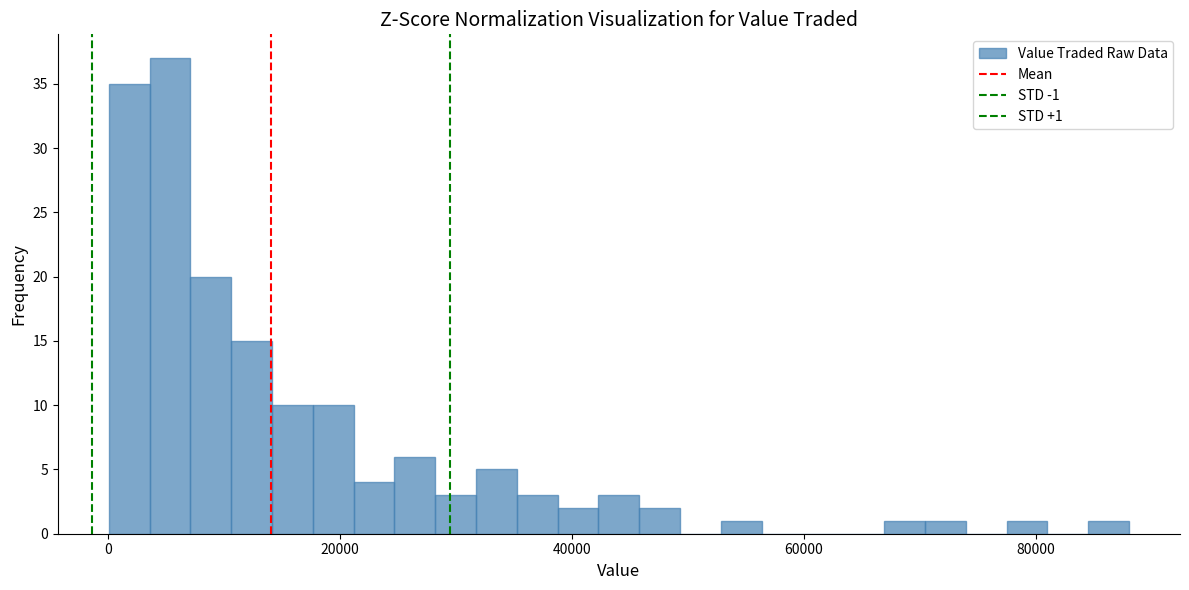

Read against the x-axis, roughly where is the centre of the tallest bar?

6000